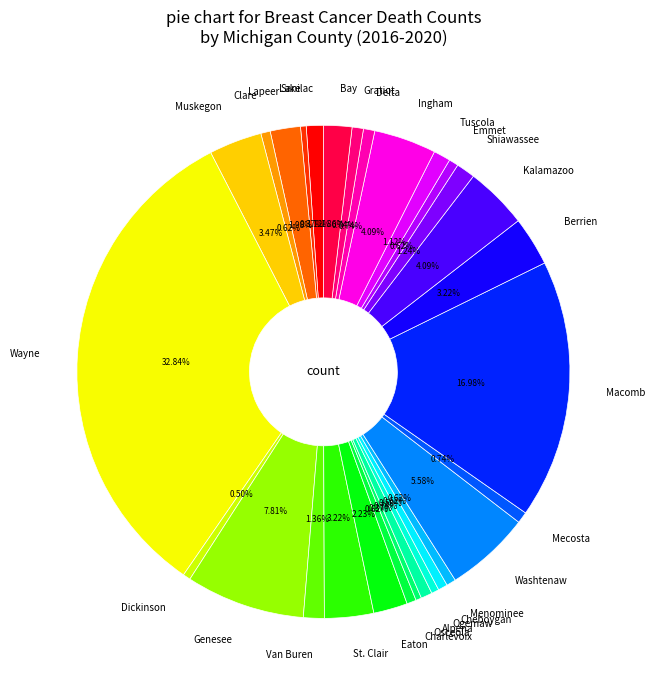

What percentage is NOT represented by Lapeer?

98.0%